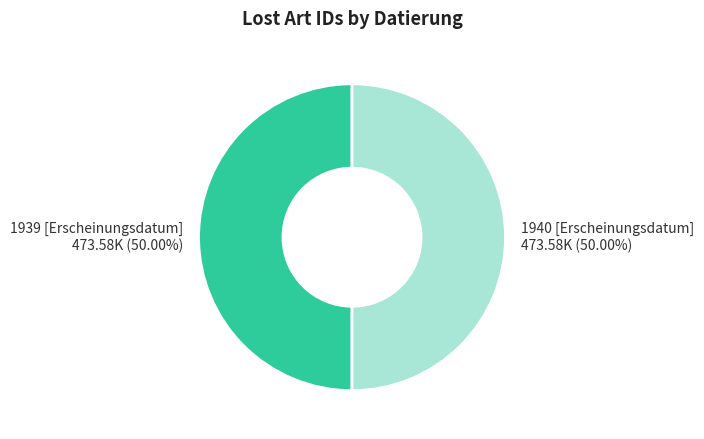

What is the ratio of the value at 1939 [Erscheinungsdatum] to the value at 1940 [Erscheinungsdatum]?

1.0